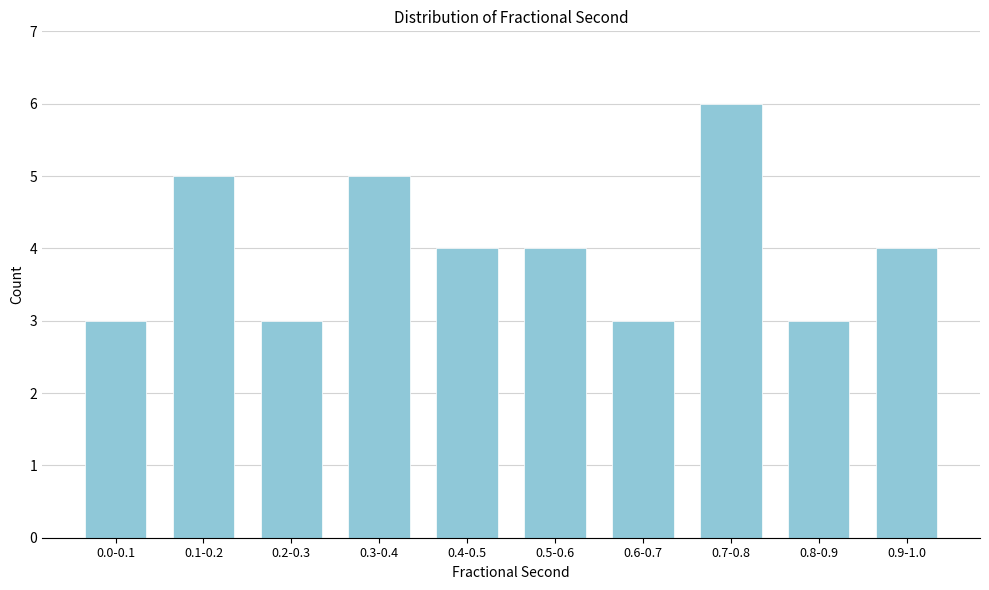

Reading right to left, extract all data points from this chart.

0.9-1.0=4	0.8-0.9=3	0.7-0.8=6	0.6-0.7=3	0.5-0.6=4	0.4-0.5=4	0.3-0.4=5	0.2-0.3=3	0.1-0.2=5	0.0-0.1=3